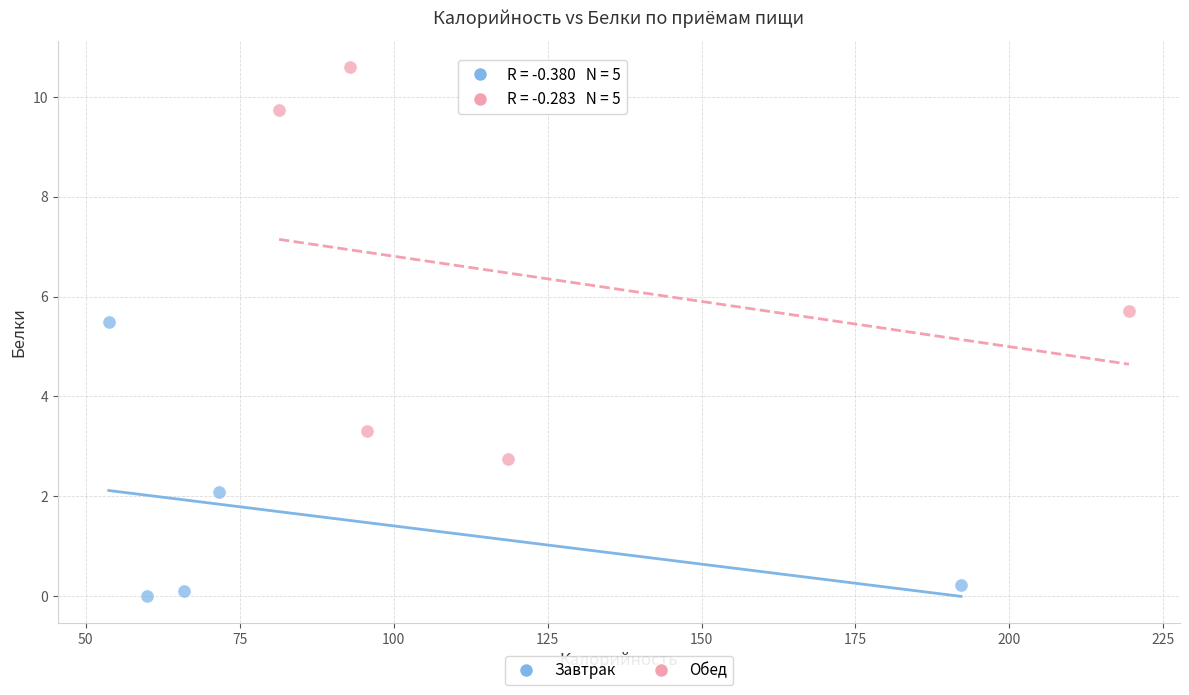

Which series contains the lowest Y value?

Завтрак